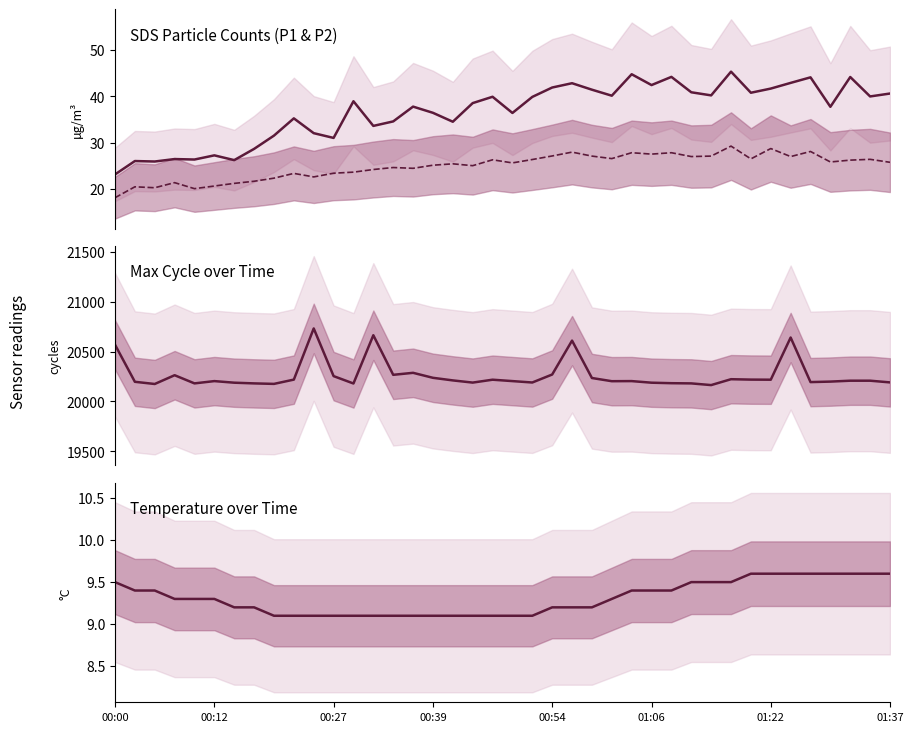

True or false: Temp and Max_cycle cross at least once.

False